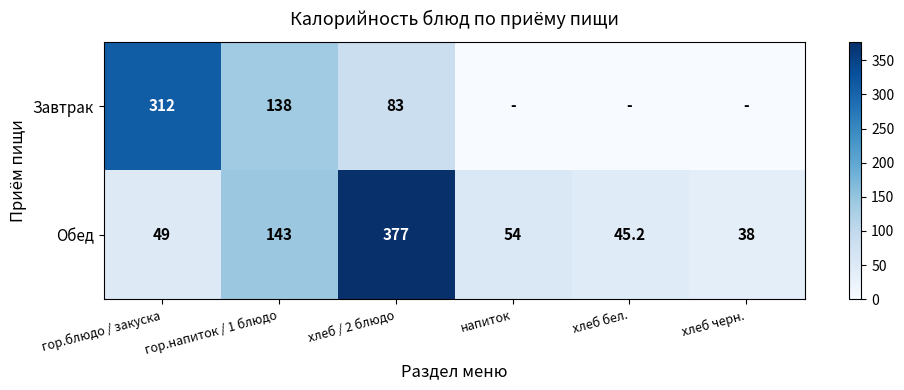

At гор.блюдо / закуска, list the series in order from largest to smallest.

Завтрак, Обед